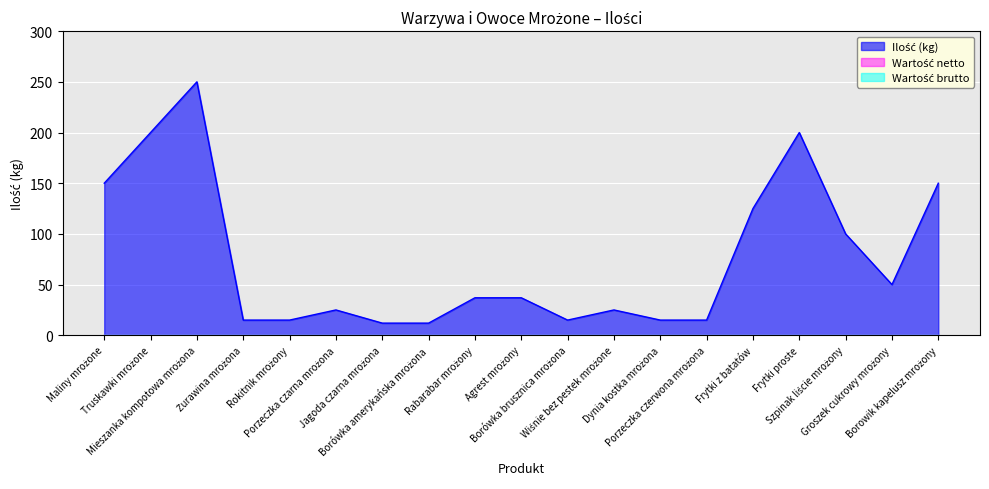

Reading right to left, list all the values displayed in this chart.

Ilość (kg): Borowik kapelusz mrożony=150	Groszek cukrowy mrożony=50	Szpinak liście mrożony=100	Frytki proste=200	Frytki z batatów=125	Porzeczka czerwona mrożona=15	Dynia kostka mrożona=15	Wiśnie bez pestek mrożone=25	Borówka brusznica mrożona=15	Agrest mrożony=37	Rabarabar mrożony=37	Borówka amerykańska mrożona=12	Jagoda czarna mrożona=12	Porzeczka czarna mrożona=25	Rokitnik mrożony=15	Żurawina mrożona=15	Mieszanka kompotowa mrożona=250	Truskawki mrożone=200	Maliny mrożone=150
Wartość netto: Borowik kapelusz mrożony=0	Groszek cukrowy mrożony=0	Szpinak liście mrożony=0	Frytki proste=0	Frytki z batatów=0	Porzeczka czerwona mrożona=0	Dynia kostka mrożona=0	Wiśnie bez pestek mrożone=0	Borówka brusznica mrożona=0	Agrest mrożony=0	Rabarabar mrożony=0	Borówka amerykańska mrożona=0	Jagoda czarna mrożona=0	Porzeczka czarna mrożona=0	Rokitnik mrożony=0	Żurawina mrożona=0	Mieszanka kompotowa mrożona=0	Truskawki mrożone=0	Maliny mrożone=0
Wartość brutto: Borowik kapelusz mrożony=0	Groszek cukrowy mrożony=0	Szpinak liście mrożony=0	Frytki proste=0	Frytki z batatów=0	Porzeczka czerwona mrożona=0	Dynia kostka mrożona=0	Wiśnie bez pestek mrożone=0	Borówka brusznica mrożona=0	Agrest mrożony=0	Rabarabar mrożony=0	Borówka amerykańska mrożona=0	Jagoda czarna mrożona=0	Porzeczka czarna mrożona=0	Rokitnik mrożony=0	Żurawina mrożona=0	Mieszanka kompotowa mrożona=0	Truskawki mrożone=0	Maliny mrożone=0